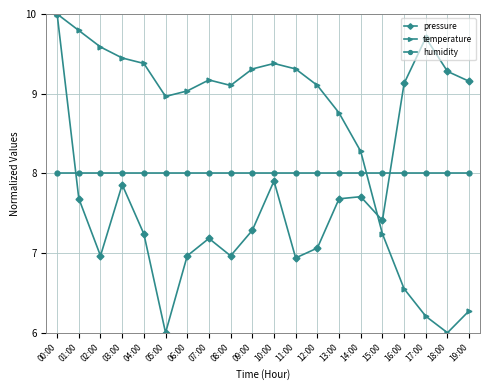

Between which two adjacent categories do temperature and humidity first intersect?

14:00 and 15:00